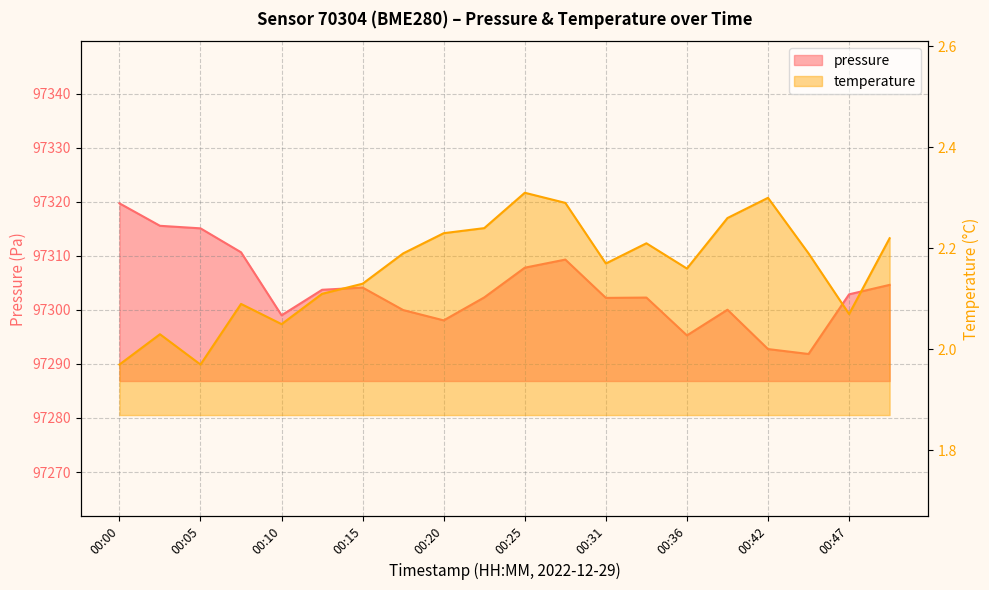

How many lines are shown in the chart?

2